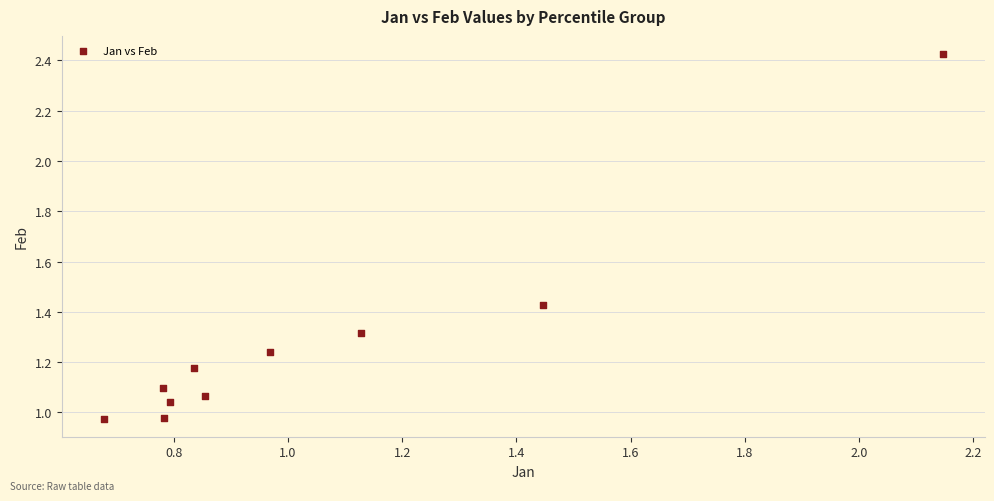

What is the range of X values (max minus min)?

1.5